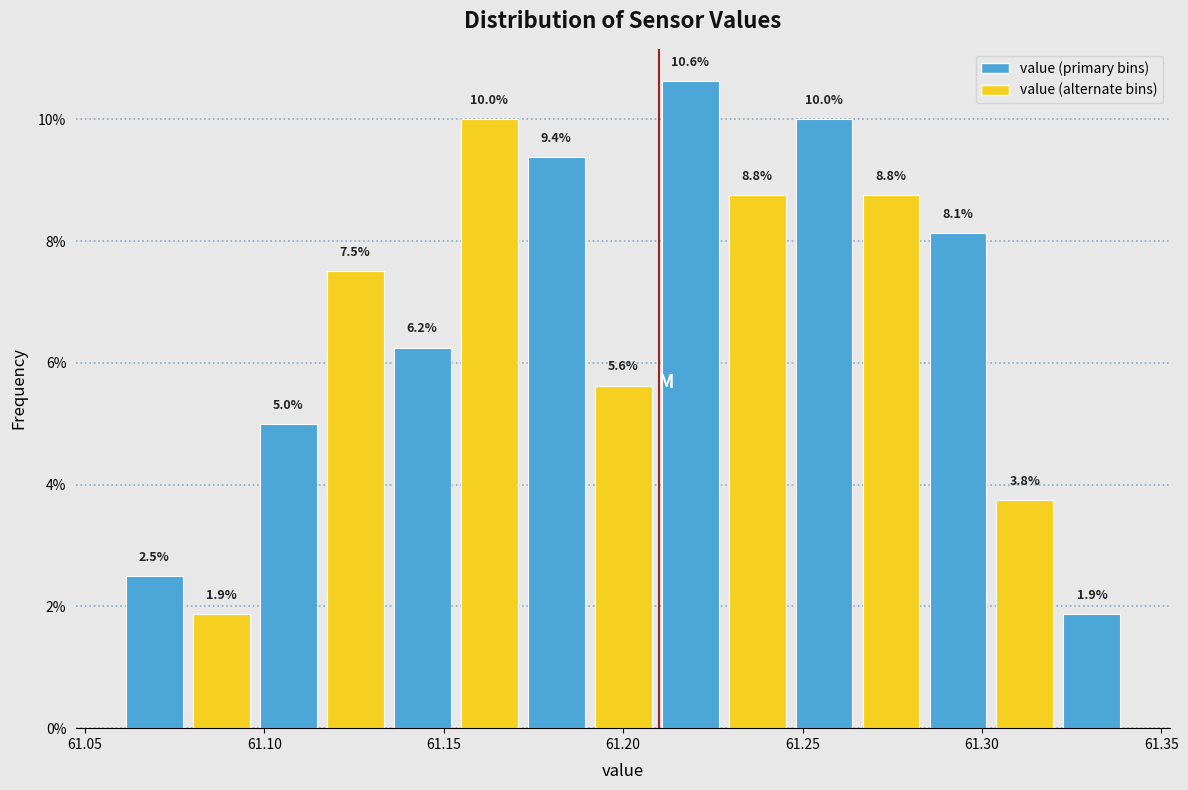

Read against the x-axis, roughly where is the centre of the tallest bar?

61.220